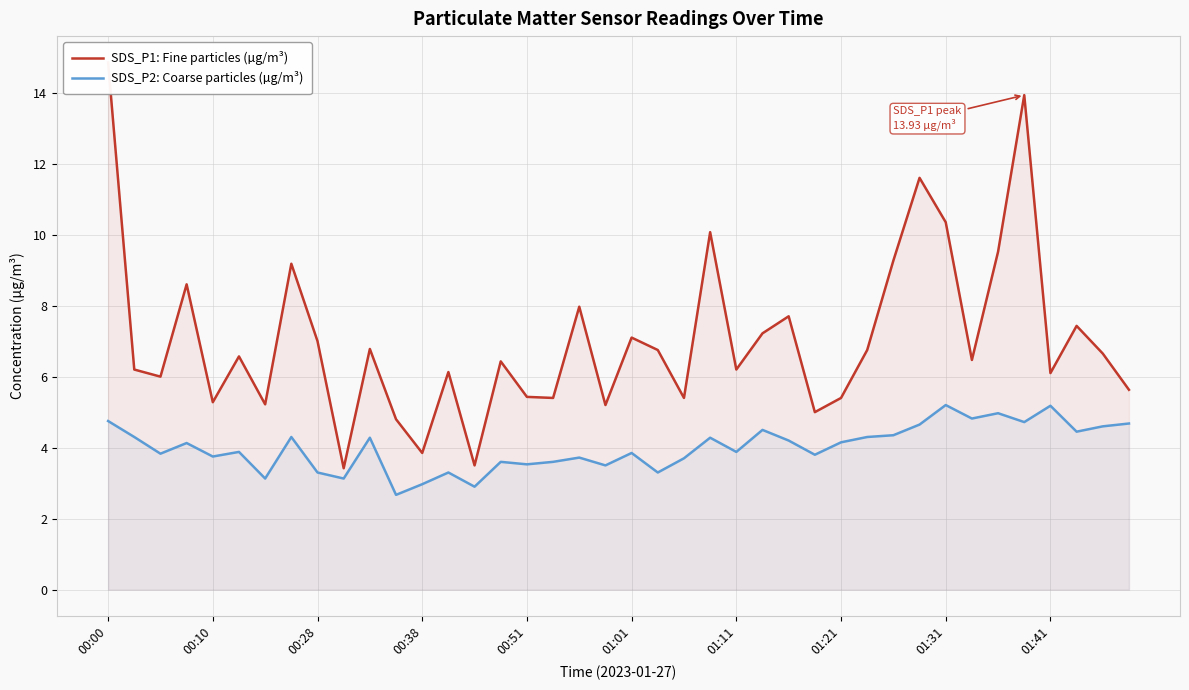

What is the difference between the highest and lowest values at 23?

5.8